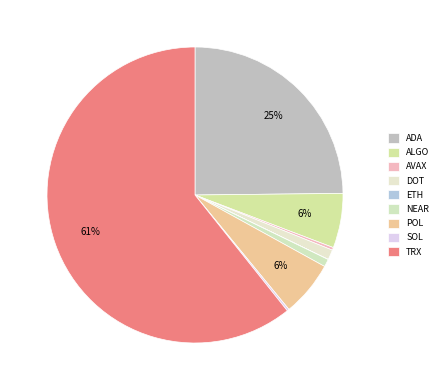

To the nearest percent, what portion does DOT represent?

1%